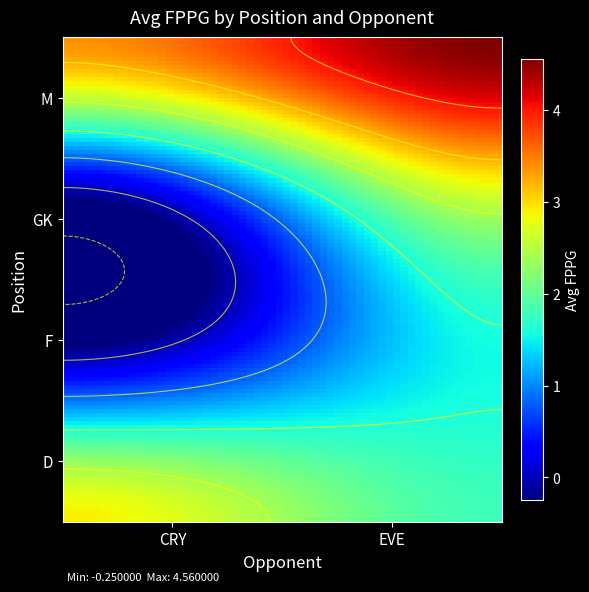

Reading left to right, transcribe all the data shown in this chart.

D: CRY=2.9	EVE=1.8
F: CRY=0.0	EVE=1.6
GK: CRY=-0.2	EVE=2.6
M: CRY=3.4	EVE=4.6